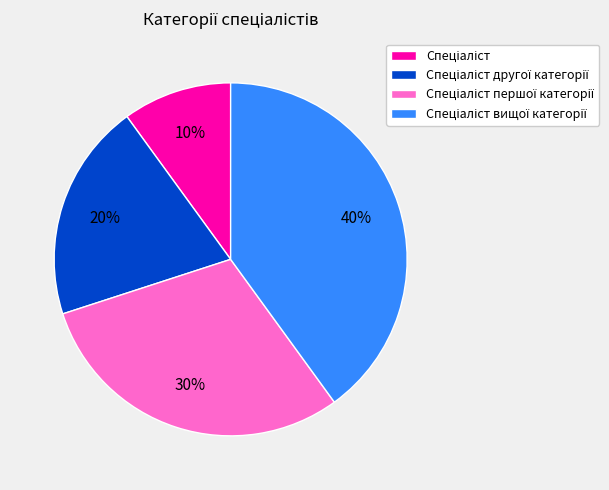

How many slices are in this pie chart?

4